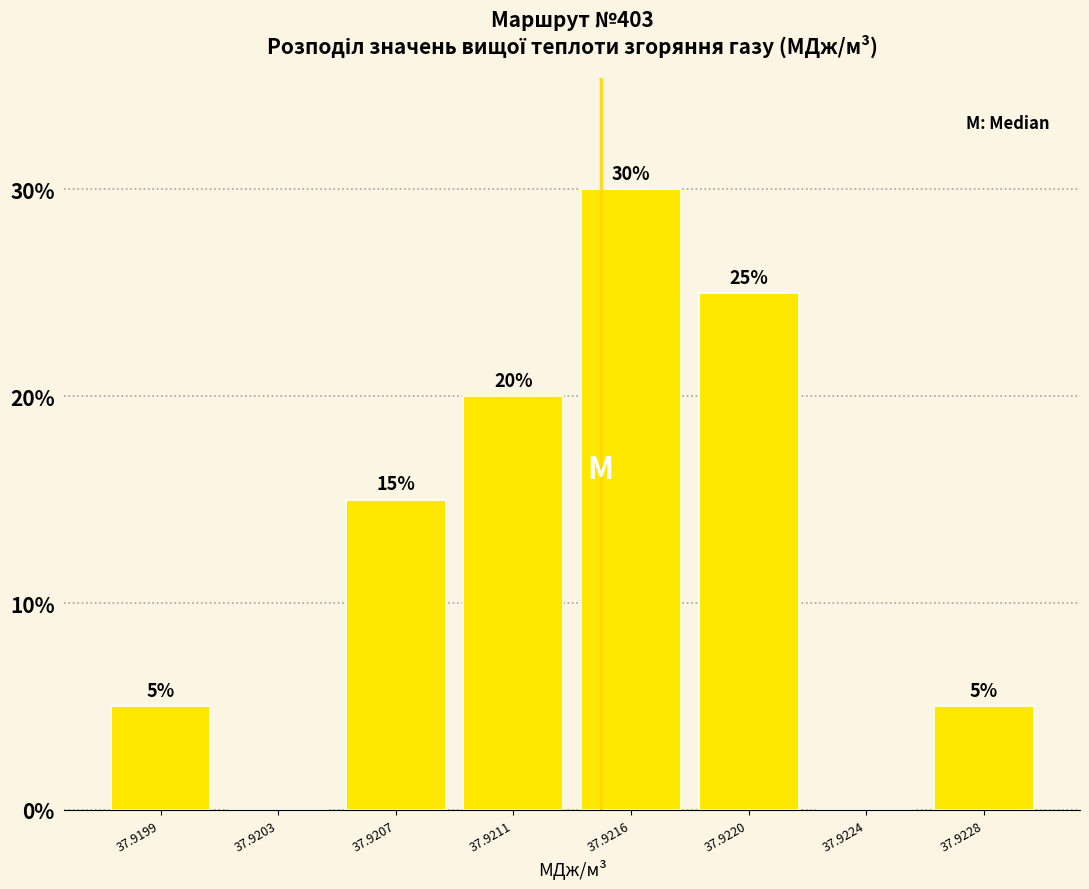

Reading left to right, what are all the values shown in this chart?

37.9199=5	37.9203=0	37.9207=15	37.9211=20	37.9216=30	37.9220=25	37.9224=0	37.9228=5